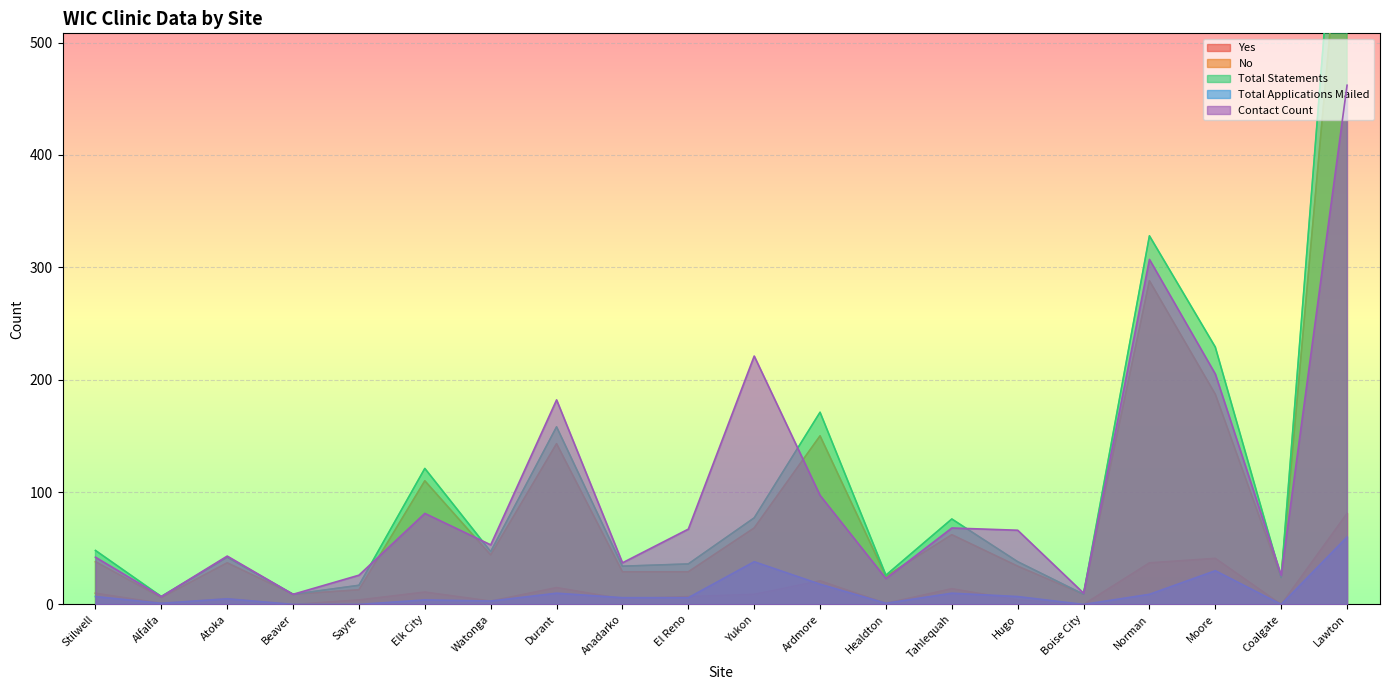

Reading left to right, what are all the values shown in this chart?

Yes: Stilwell=10	Alfalfa=1	Atoka=5	Beaver=0	Sayre=4	Elk City=11	Watonga=3	Durant=15	Anadarko=5	El Reno=7	Yukon=9	Ardmore=21	Healdton=1	Tahlequah=14	Hugo=4	Boise City=0	Norman=37	Moore=41	Coalgate=0	Lawton=81
No: Stilwell=38	Alfalfa=6	Atoka=37	Beaver=9	Sayre=13	Elk City=110	Watonga=44	Durant=143	Anadarko=29	El Reno=29	Yukon=68	Ardmore=150	Healdton=25	Tahlequah=62	Hugo=34	Boise City=9	Norman=288	Moore=187	Coalgate=24	Lawton=679
Total Statements: Stilwell=48	Alfalfa=7	Atoka=42	Beaver=9	Sayre=17	Elk City=121	Watonga=47	Durant=158	Anadarko=34	El Reno=36	Yukon=77	Ardmore=171	Healdton=26	Tahlequah=76	Hugo=38	Boise City=9	Norman=328	Moore=229	Coalgate=24	Lawton=767
Total Applications Mailed: Stilwell=7	Alfalfa=1	Atoka=5	Beaver=0	Sayre=0	Elk City=4	Watonga=3	Durant=10	Anadarko=6	El Reno=6	Yukon=38	Ardmore=18	Healdton=1	Tahlequah=10	Hugo=7	Boise City=0	Norman=9	Moore=30	Coalgate=0	Lawton=60
Contact Count: Stilwell=42	Alfalfa=7	Atoka=43	Beaver=9	Sayre=26	Elk City=81	Watonga=53	Durant=182	Anadarko=37	El Reno=67	Yukon=221	Ardmore=97	Healdton=23	Tahlequah=68	Hugo=66	Boise City=10	Norman=307	Moore=205	Coalgate=26	Lawton=462